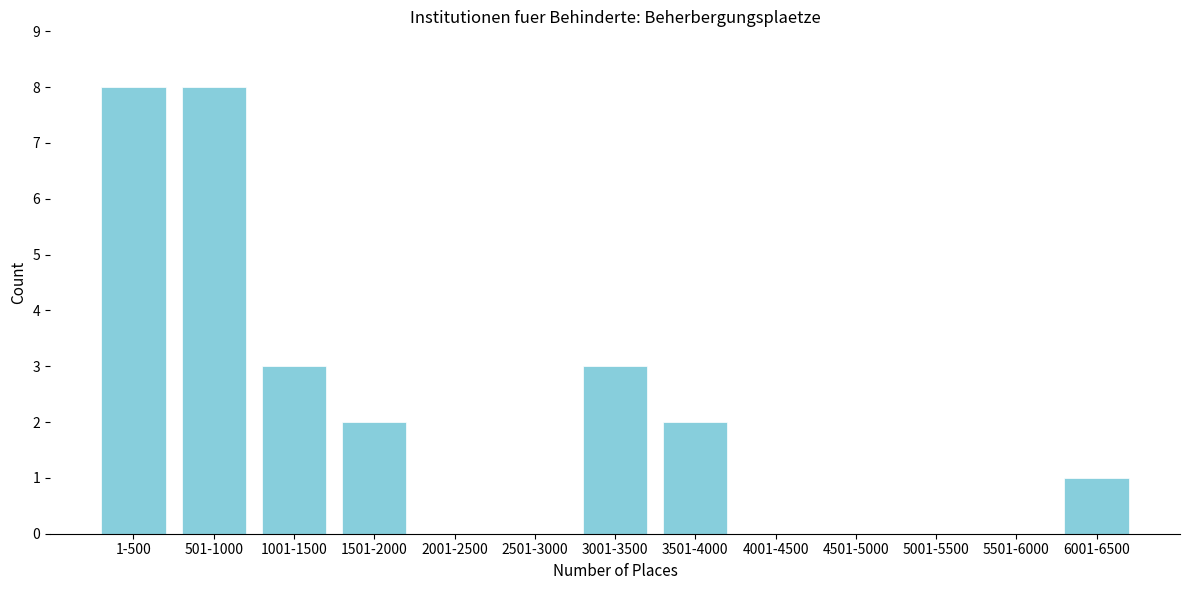

Reading left to right, what are all the values shown in this chart?

1-500=8	501-1000=8	1001-1500=3	1501-2000=2	2001-2500=0	2501-3000=0	3001-3500=3	3501-4000=2	4001-4500=0	4501-5000=0	5001-5500=0	5501-6000=0	6001-6500=1